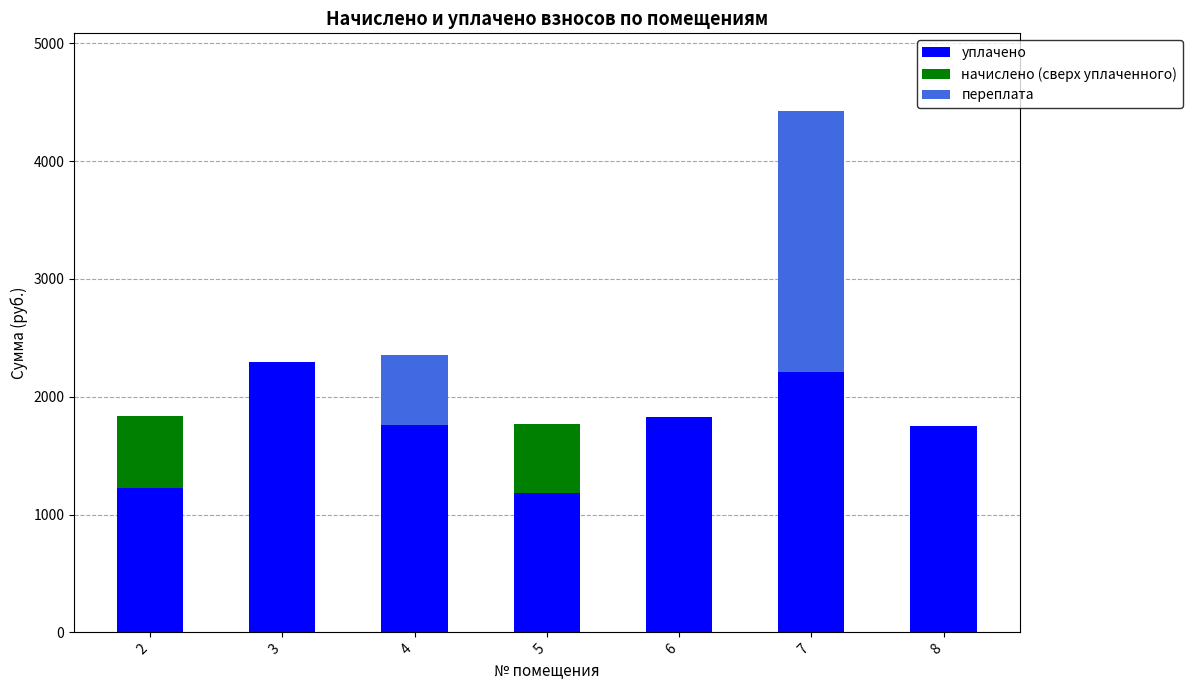

List the series in order of their peak value, lowest first.

начислено (сверх уплаченного), переплата, уплачено